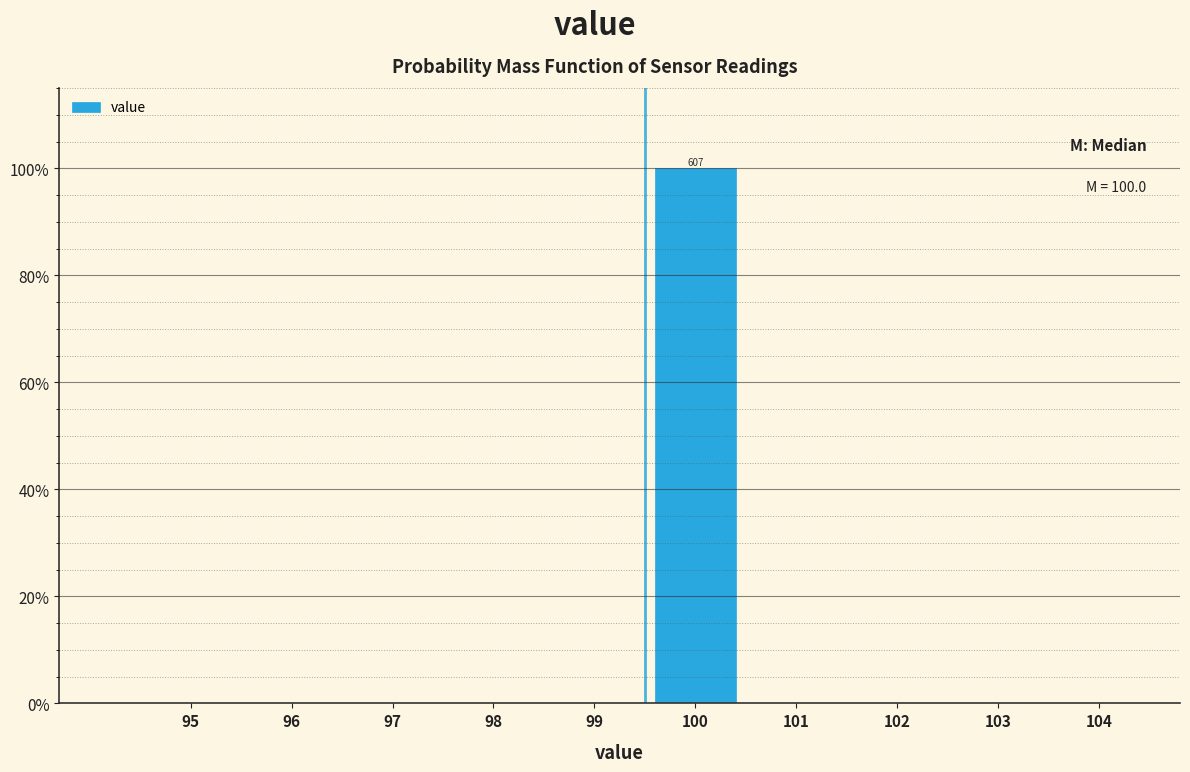

Reading left to right, transcribe all the data shown in this chart.

95=0	96=0	97=0	98=0	99=0	100=100	101=0	102=0	103=0	104=0